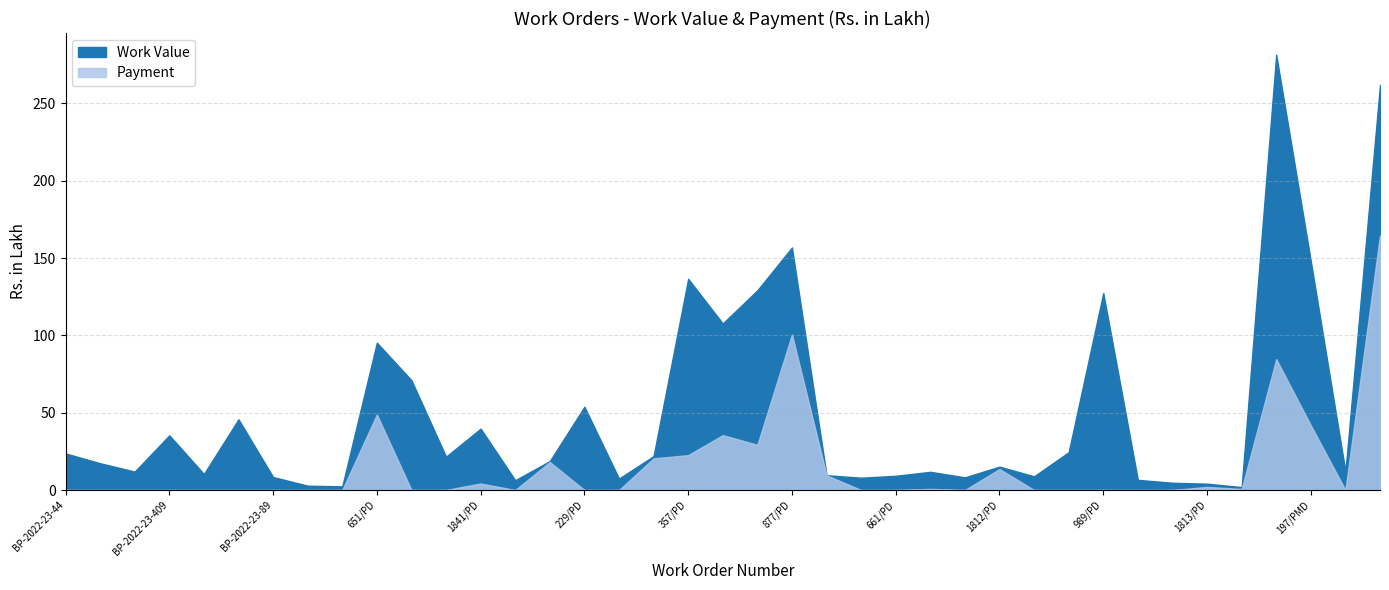

What is the value of the Payment point at the 28th from the left?

13.6